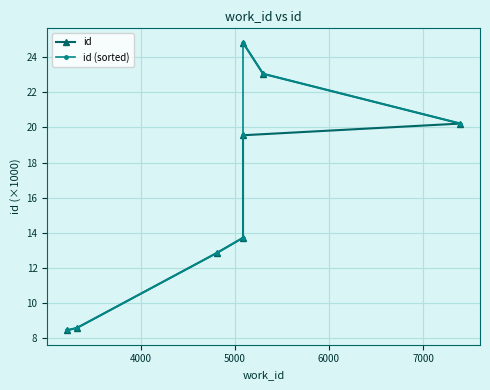

What is the value of the id (sorted) point at the 6th from the left?

24.8